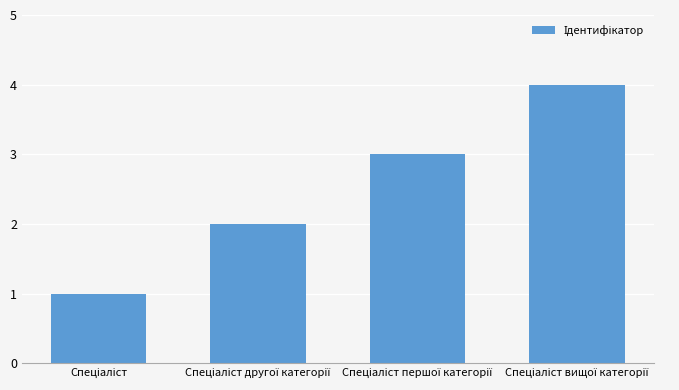

What is the sum of all values?

10